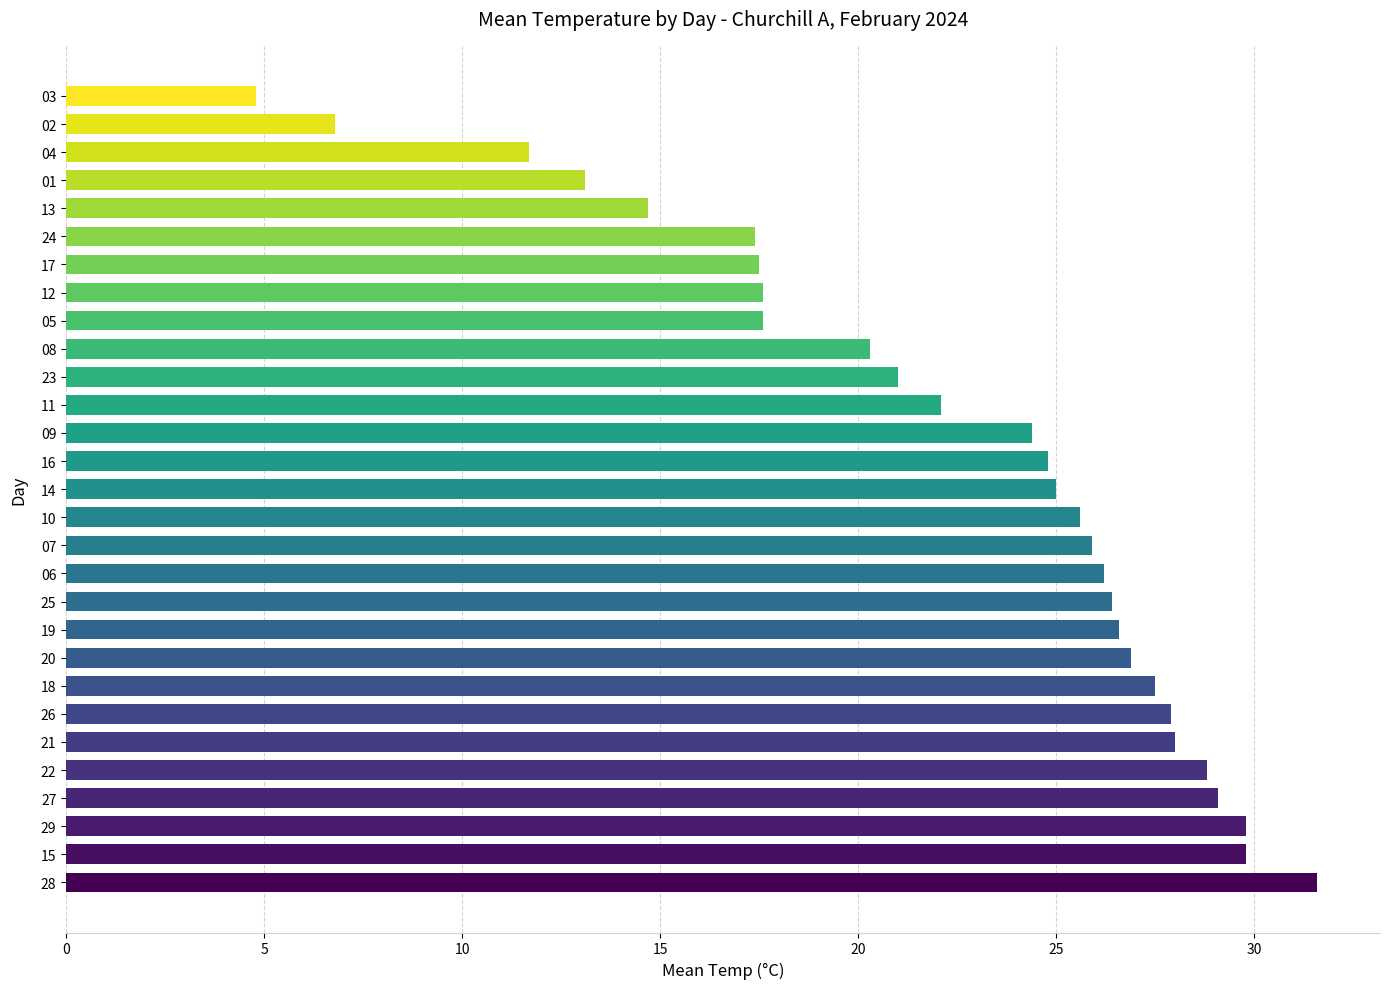

Between 18 and 02, which is larger?

18